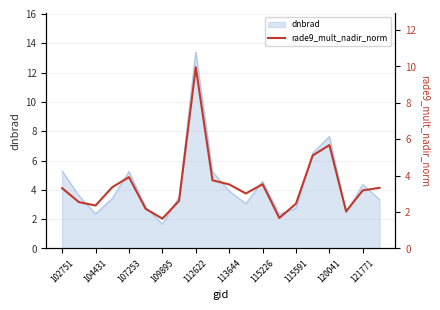

Which category has the lowest value in the dnbrad series?

109895